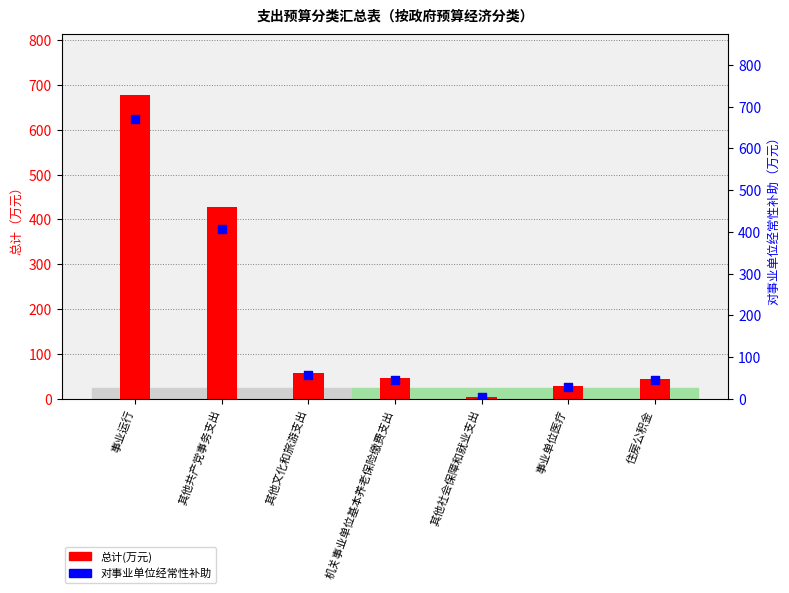

Which series has the largest total across all categories?

总计(万元)